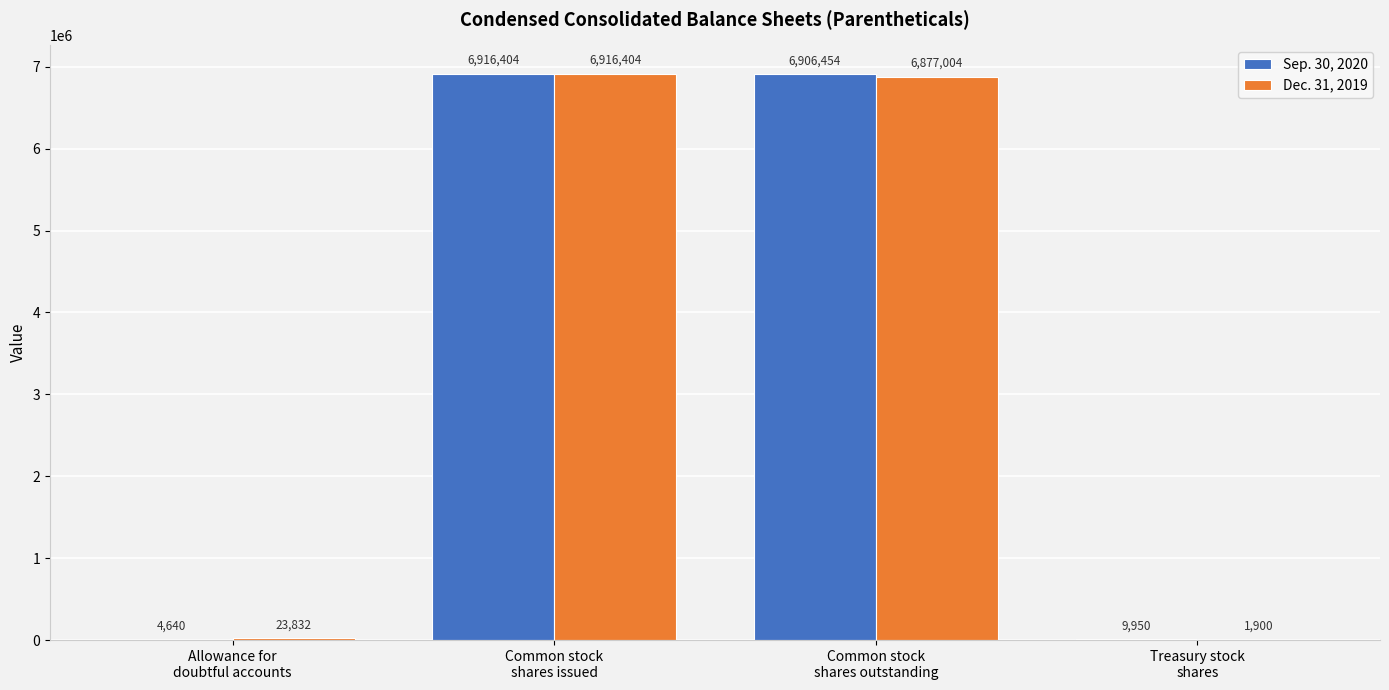

Which series has the widest spread of values?

Dec. 31, 2019